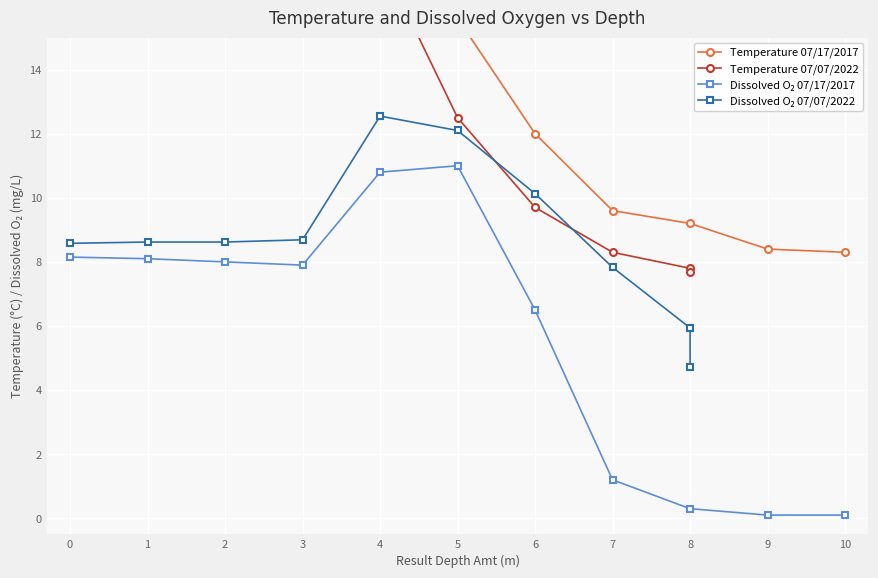

What is the maximum value for Temperature?

24.3